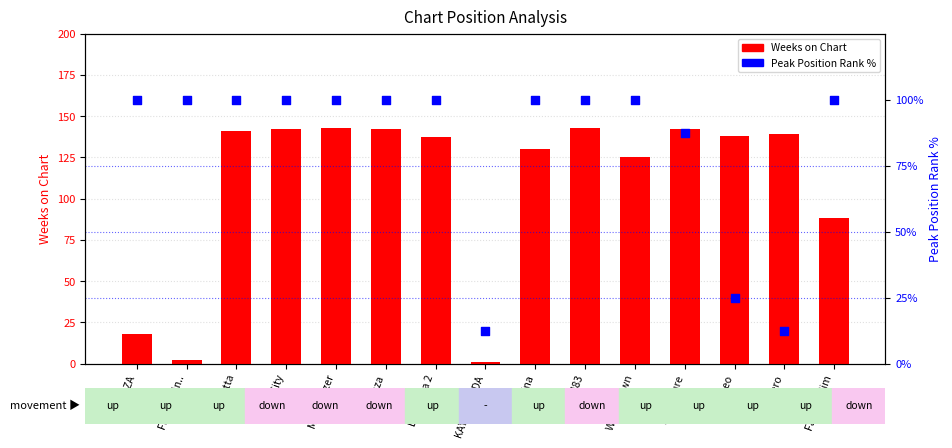

Which series reaches the minimum Y coordinate?

Weeks on Chart